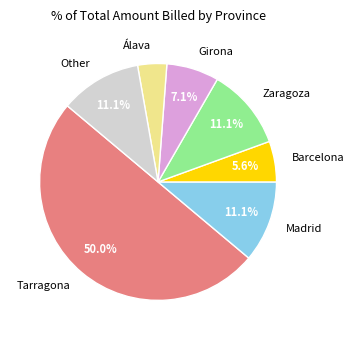

Is Zaragoza the majority of the pie?

No